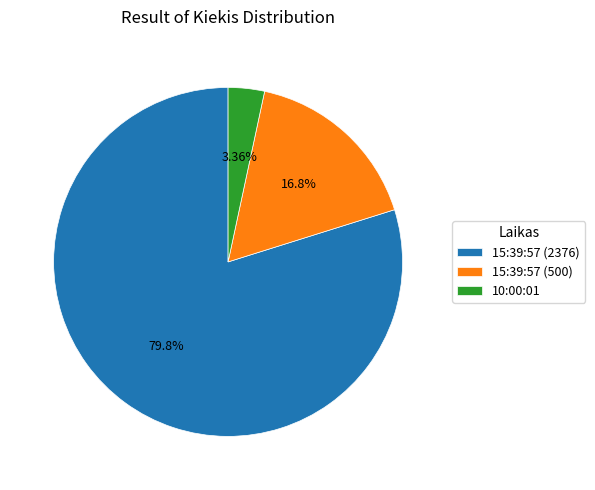

The 15:39:57 (500) slice represents 10% of the pie. True or false?

False